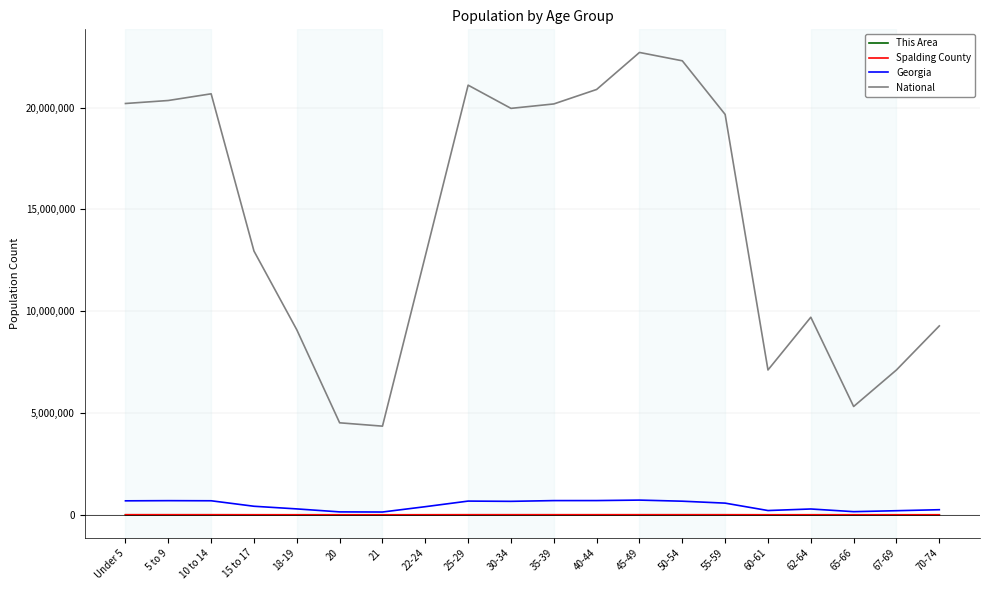

Between 22-24 and 50-54, which series saw the biggest shift?

National